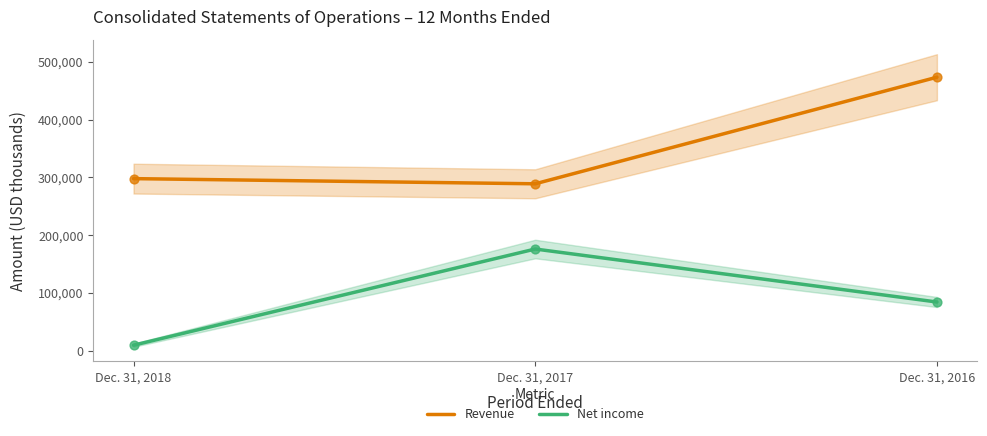

What are all the series names shown in the legend?

Revenue, Net income